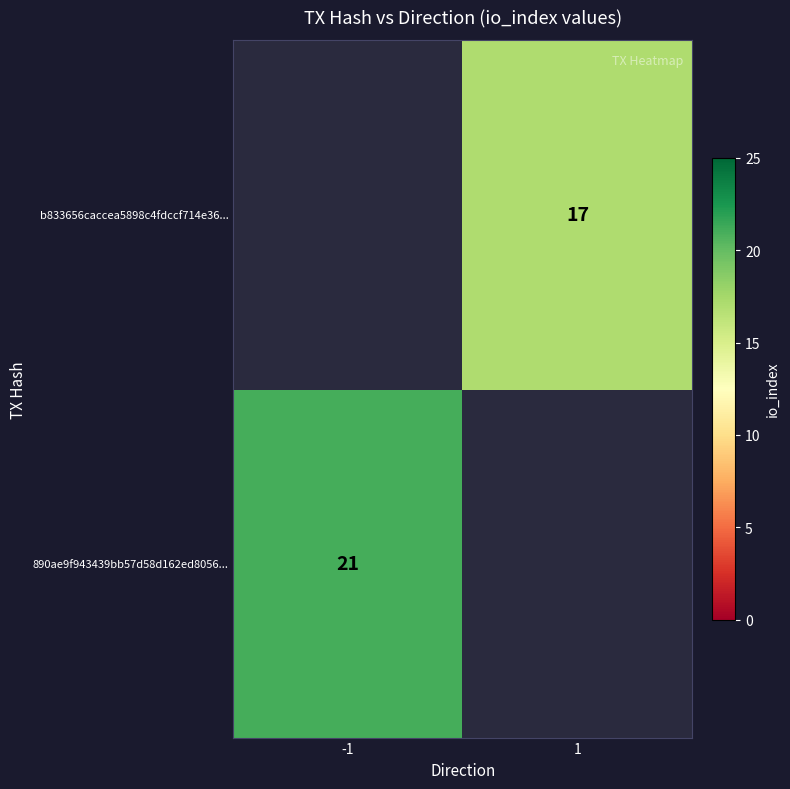

The 890ae9f943439bb57d58d162ed8056... series shows 36 at -1. True or false?

False